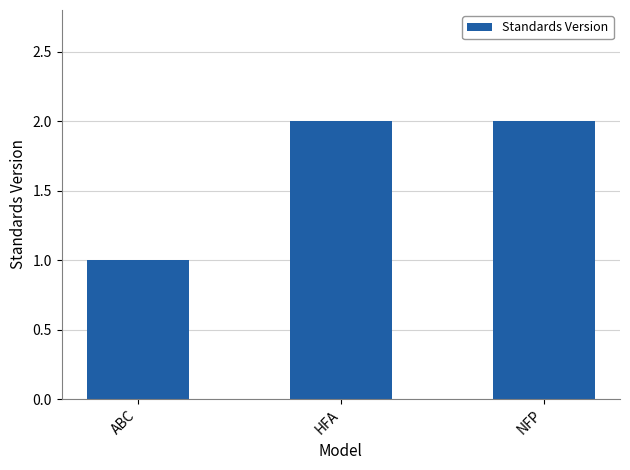

What is the average value?

2